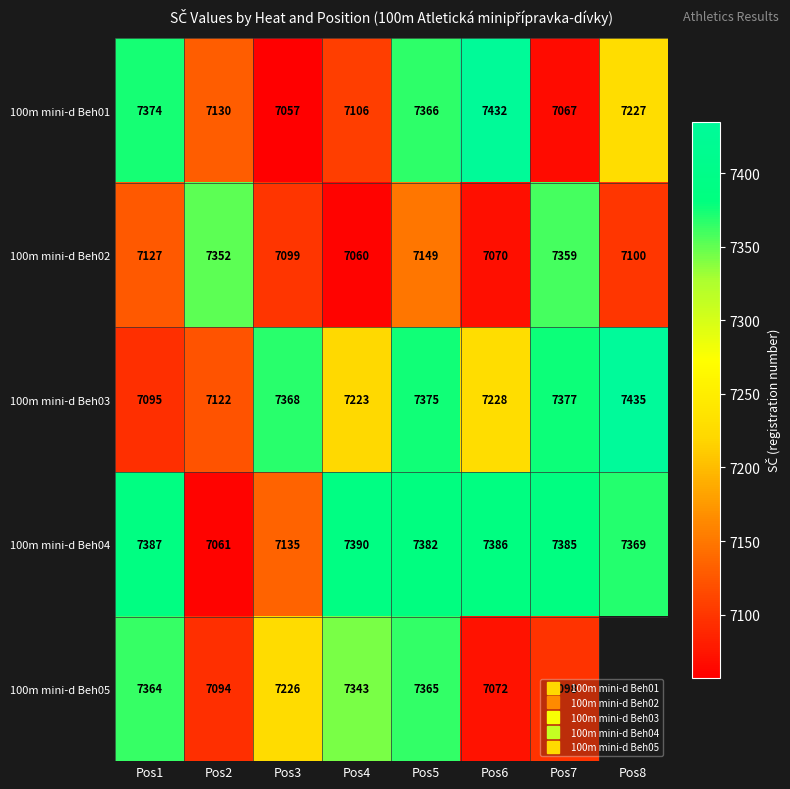

The value of 100m mini-d Beh05 at Pos3 is 4551.9. True or false?

False